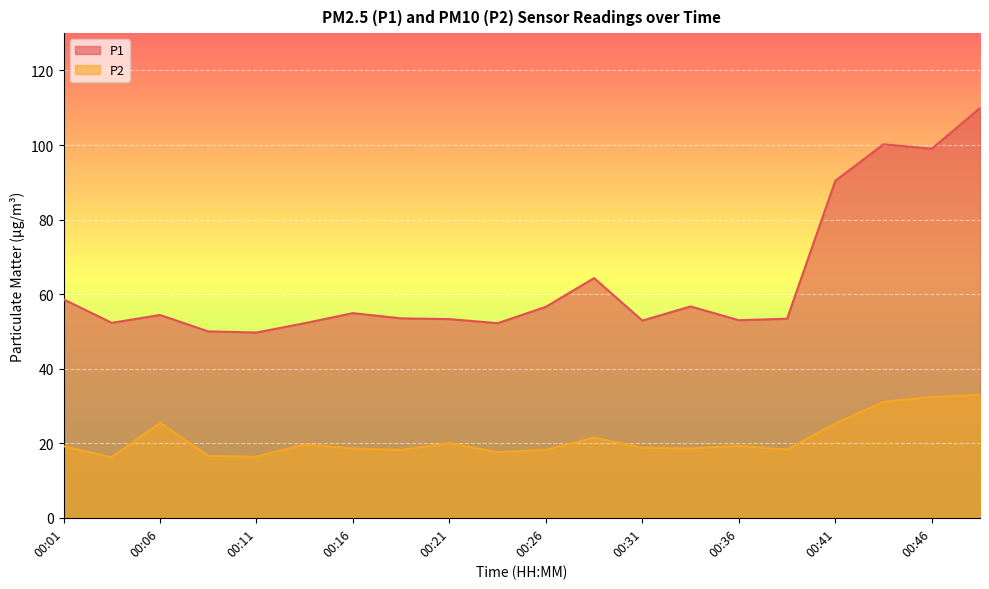

What is the total value across all series at 00:36?

72.3